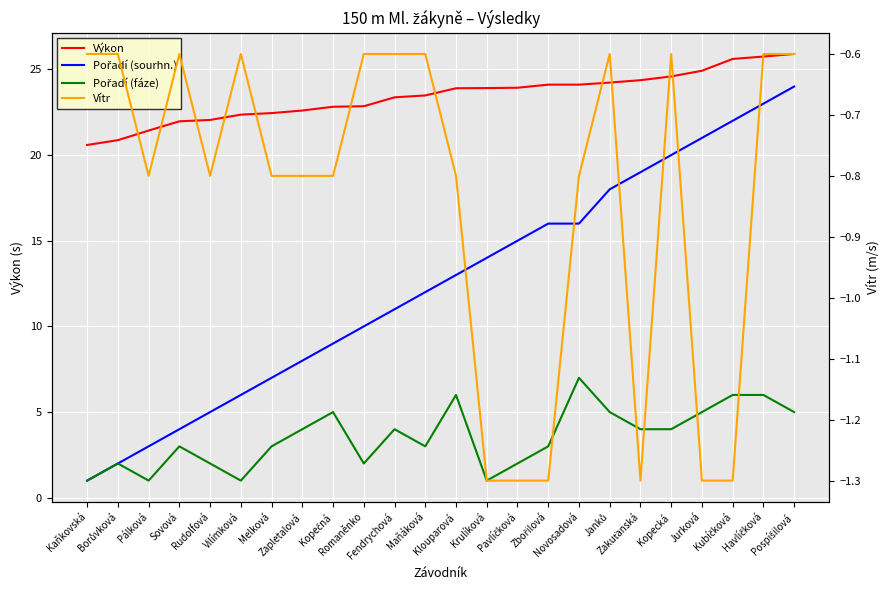

What position from the left is Jurková?

21